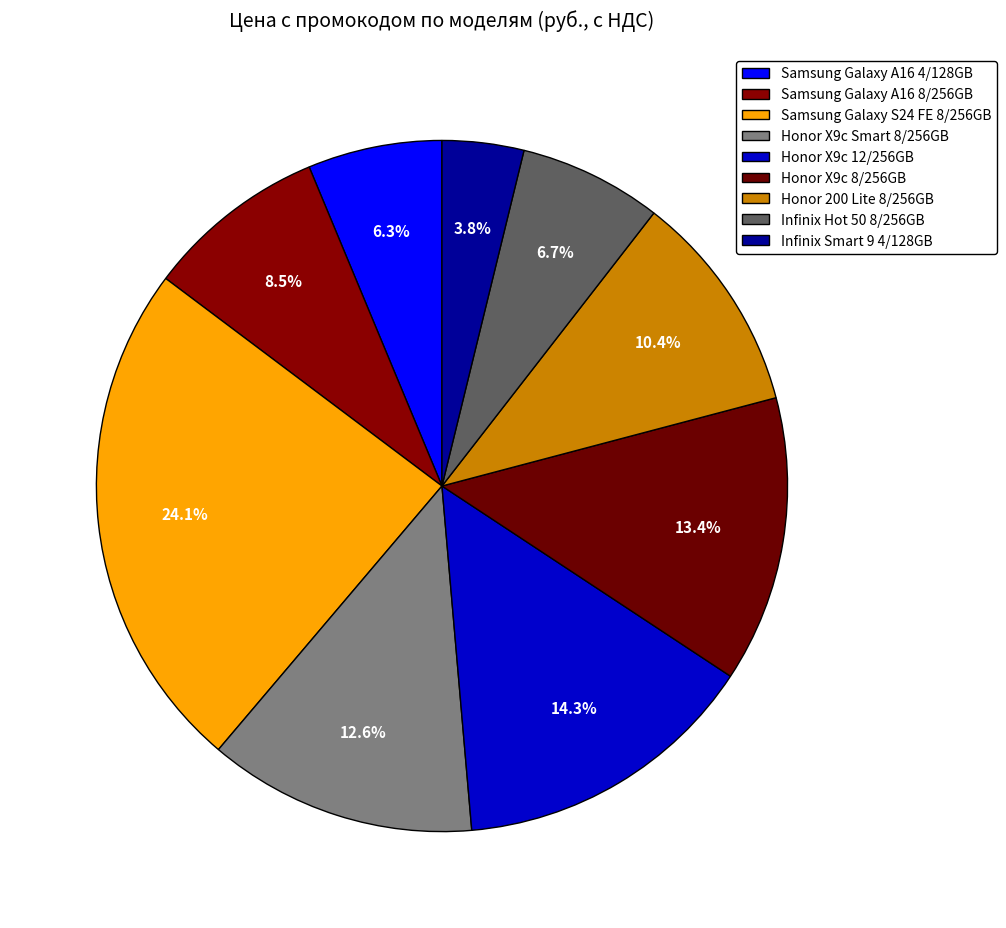

What is the largest slice in the pie chart?

Samsung Galaxy S24 FE 8/256GB